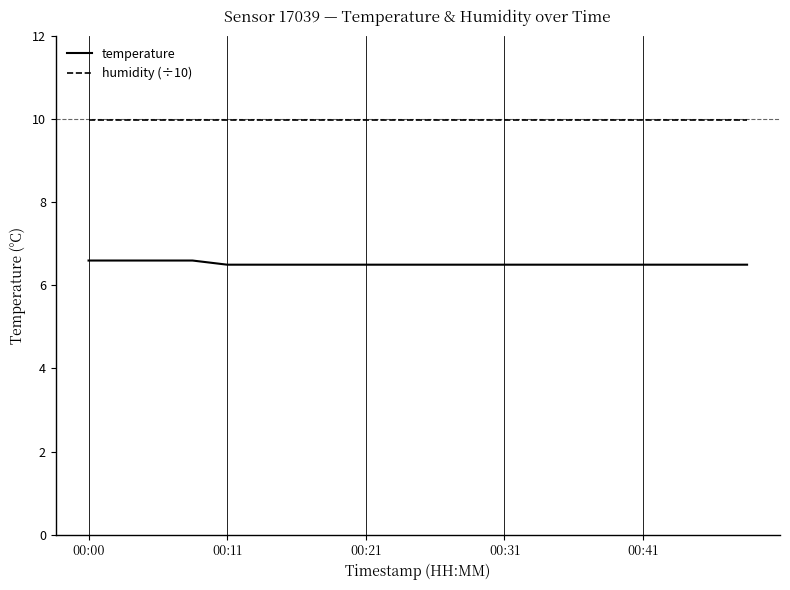

True or false: temperature and humidity (÷10) cross at least once.

False